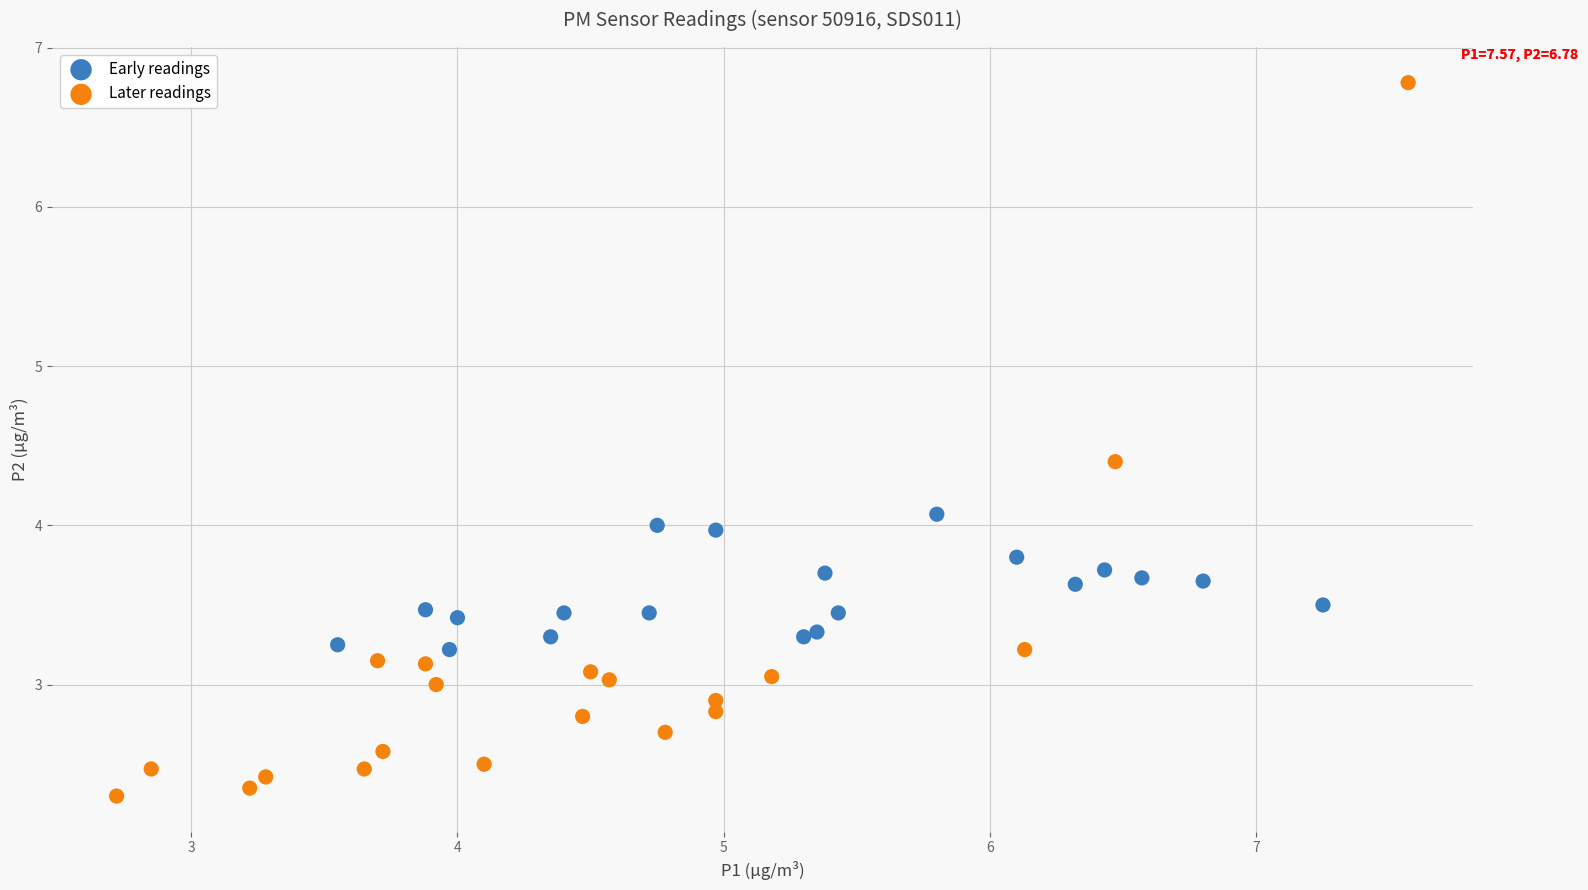

What are all the series names shown in the legend?

Early readings, Later readings